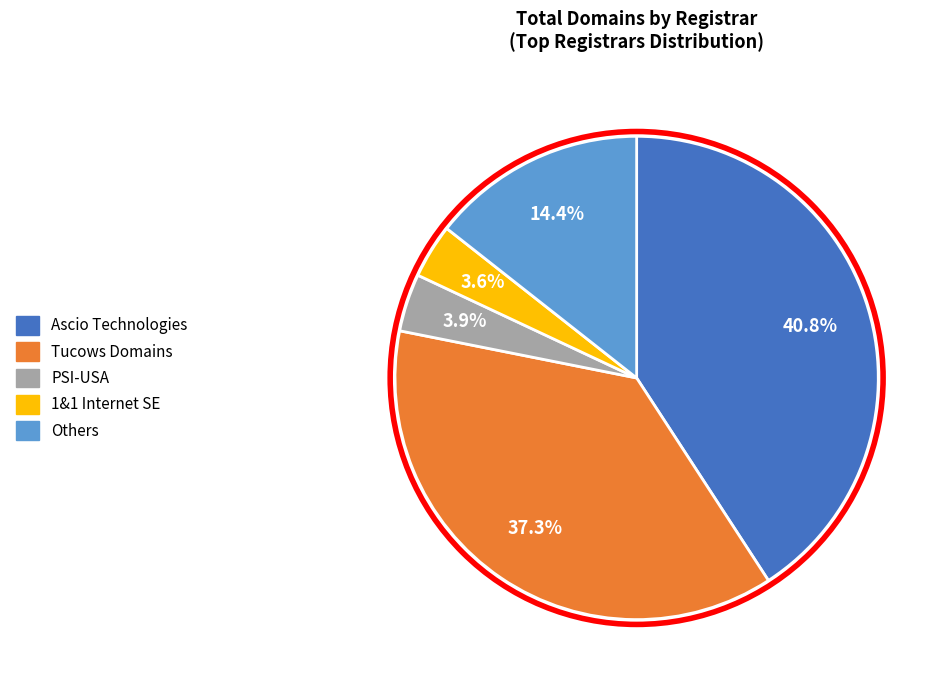

Count the number of slices in the pie.

5